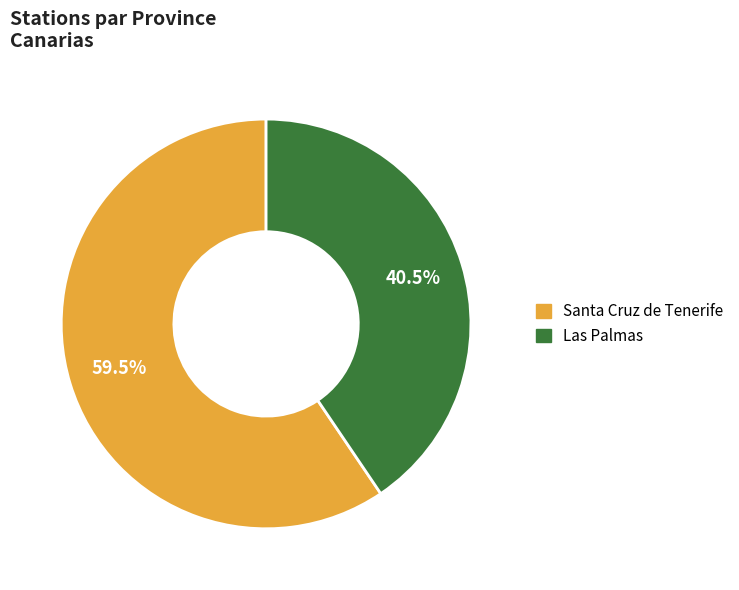

Which slice is the largest?

Santa Cruz de Tenerife